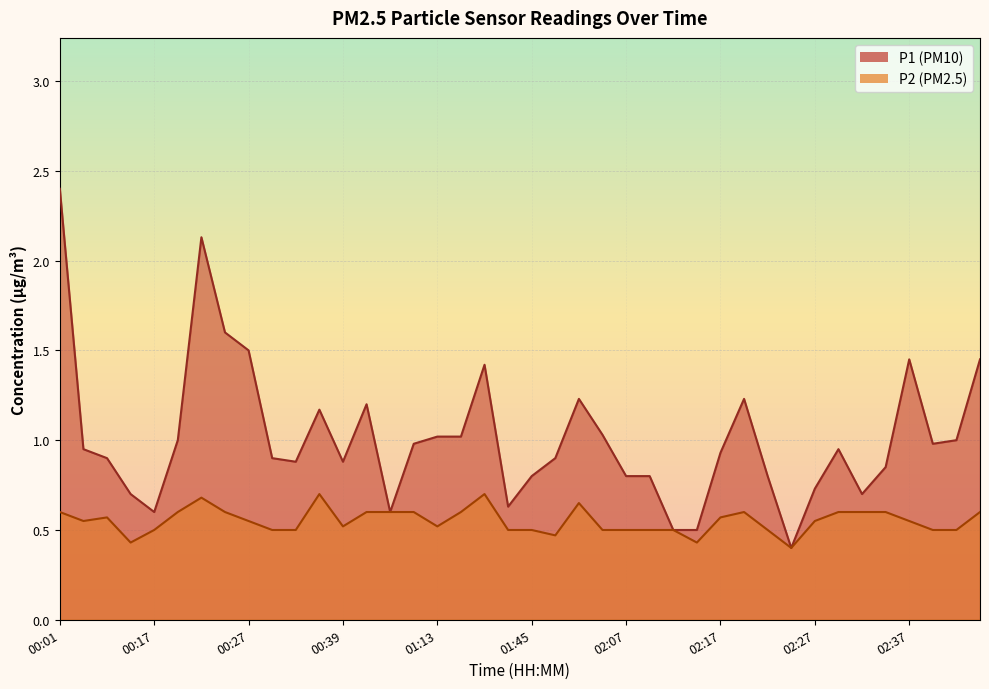

Count the number of categories in the chart.

40